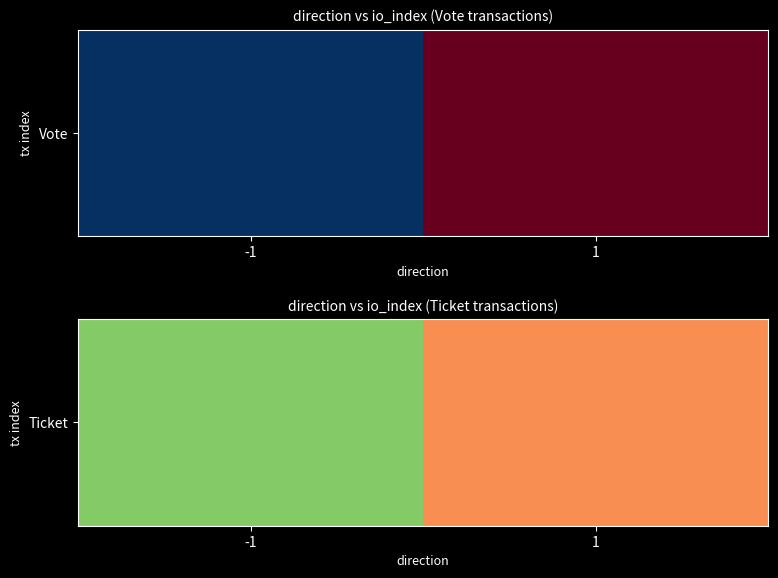

Reading left to right, extract all data points from this chart.

1	0